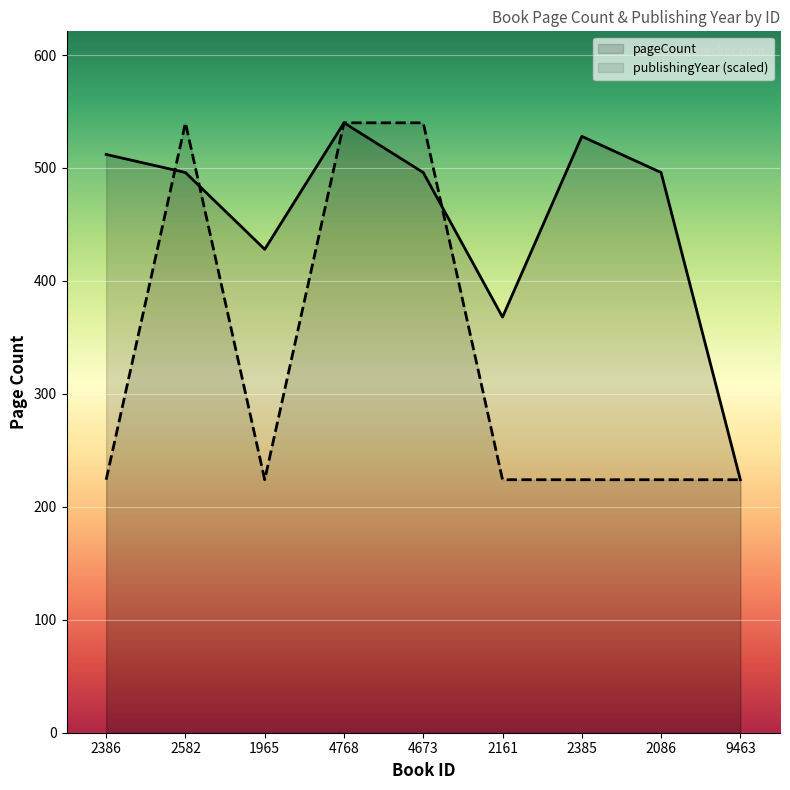

List the series in order of their overall mean, lowest first.

publishingYear (scaled), pageCount